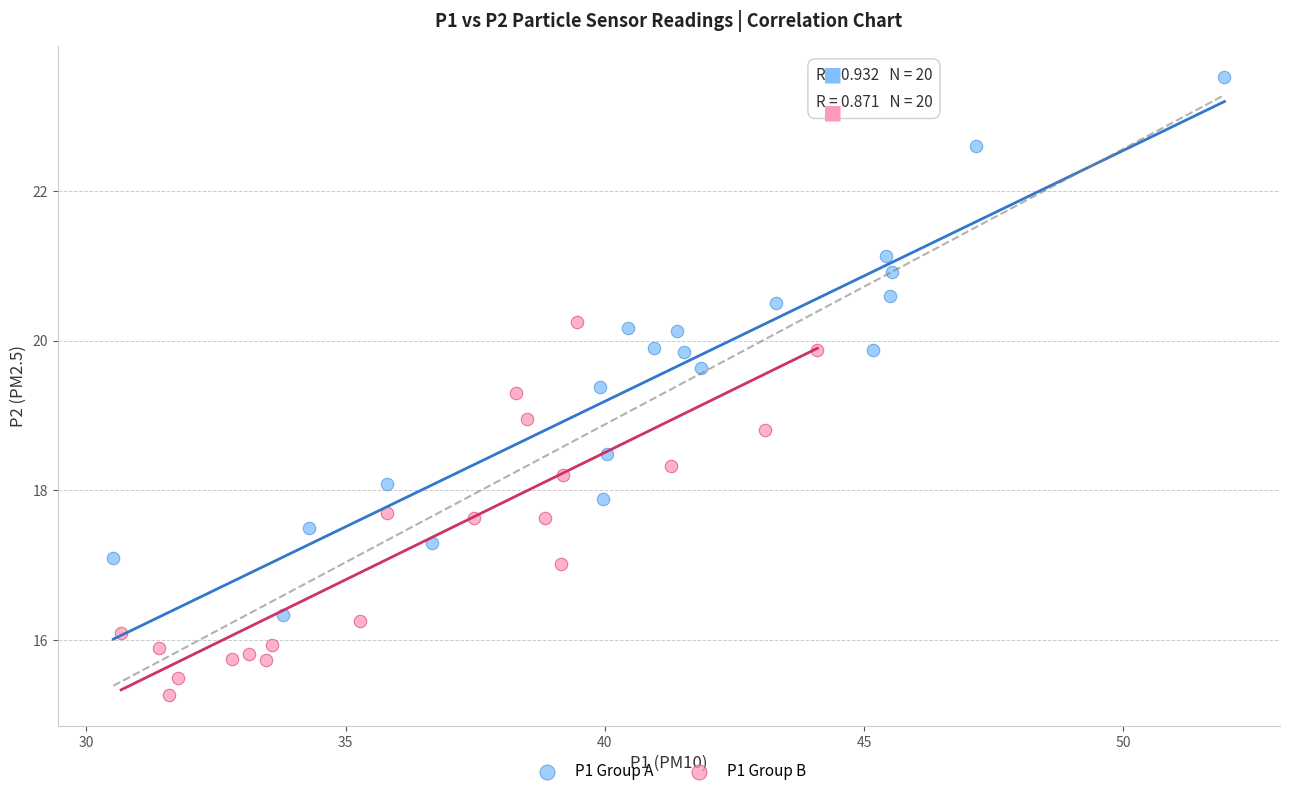

Which series contains the highest Y value?

P1 Group A